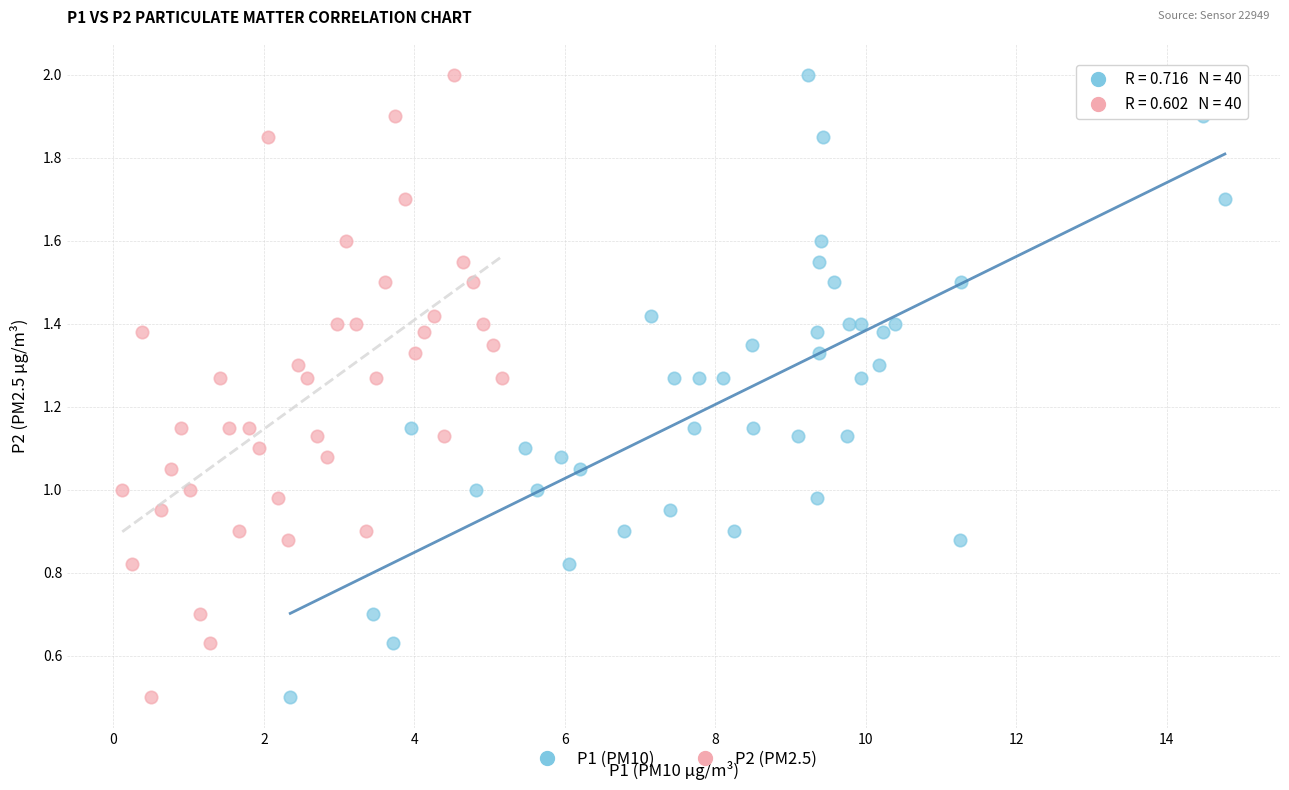

What are all the series names shown in the legend?

P1 (PM10), P2 (PM2.5)